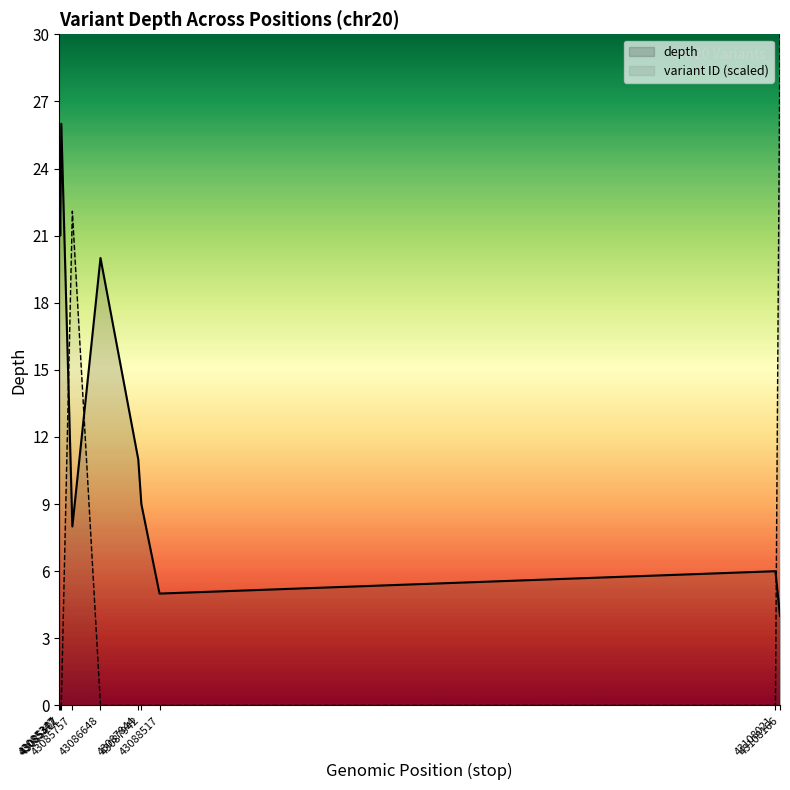

In depth, how many points are higher than both neighbors (excluding endpoints)?

3